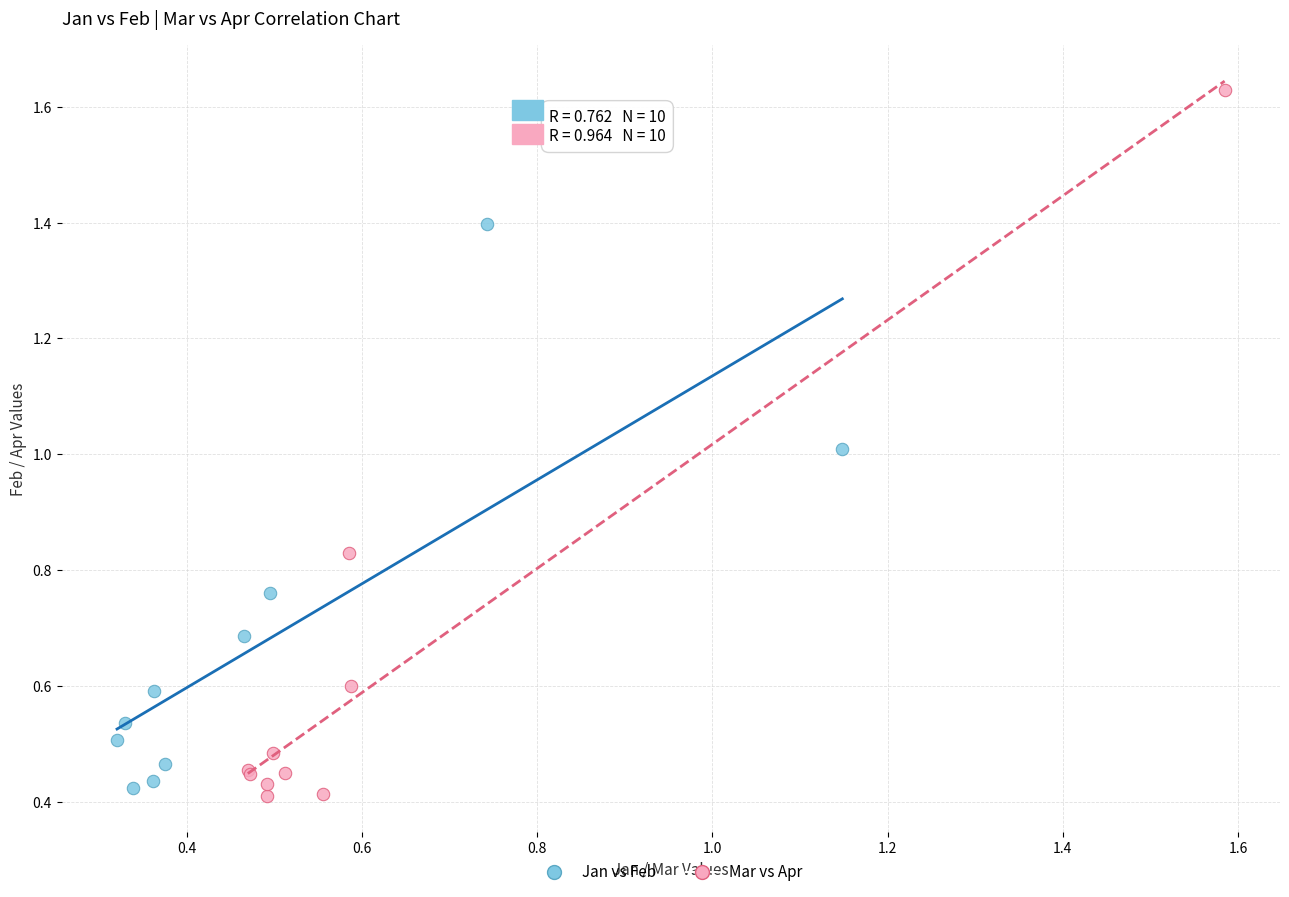

What are all the series names shown in the legend?

Jan vs Feb, Mar vs Apr